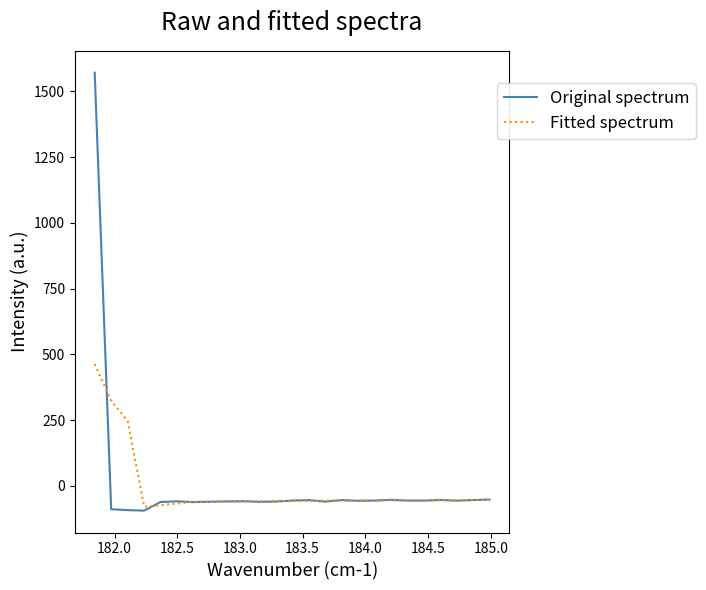

List the series in order of their peak value, highest first.

Original spectrum, Fitted spectrum